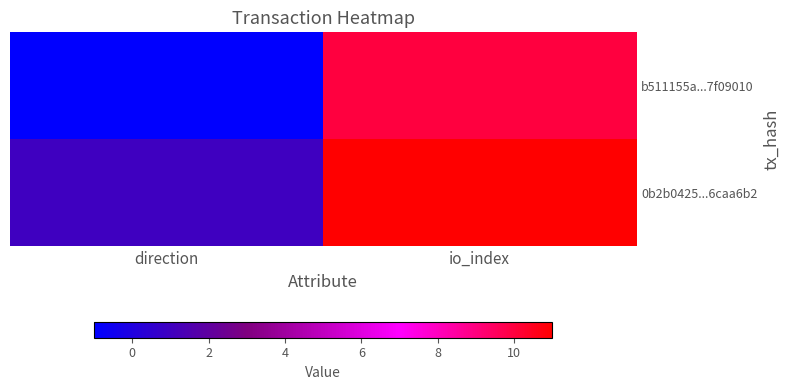

How many series are shown in this chart?

2